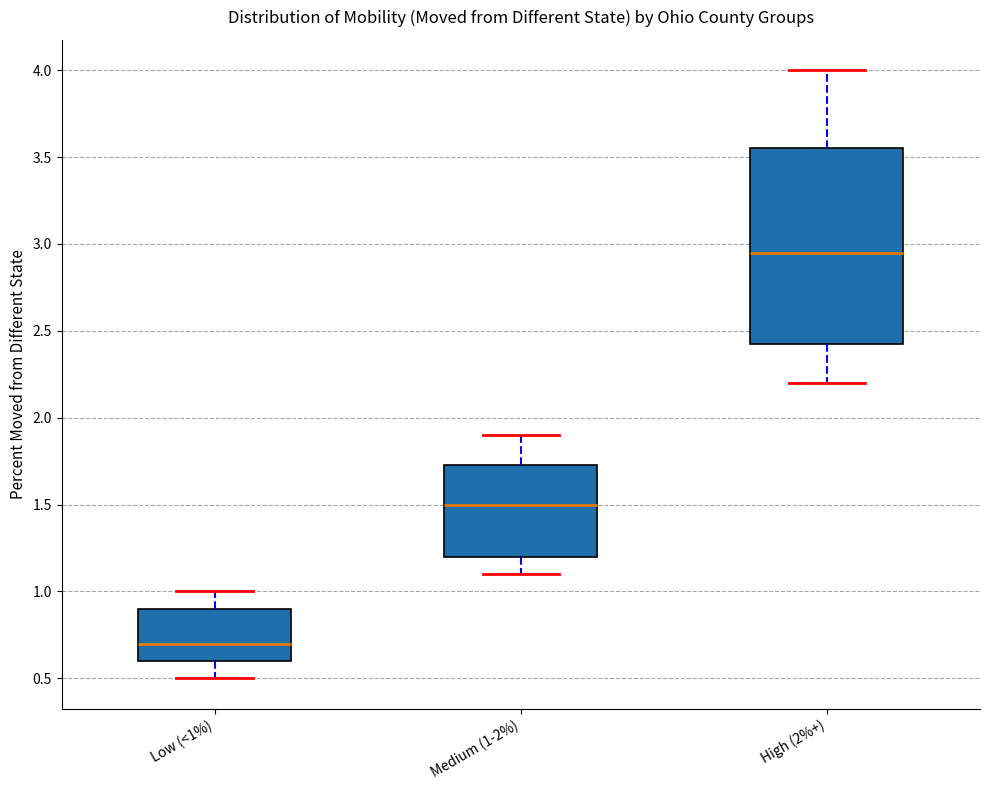

Which box's median line is the highest?

High (2%+)